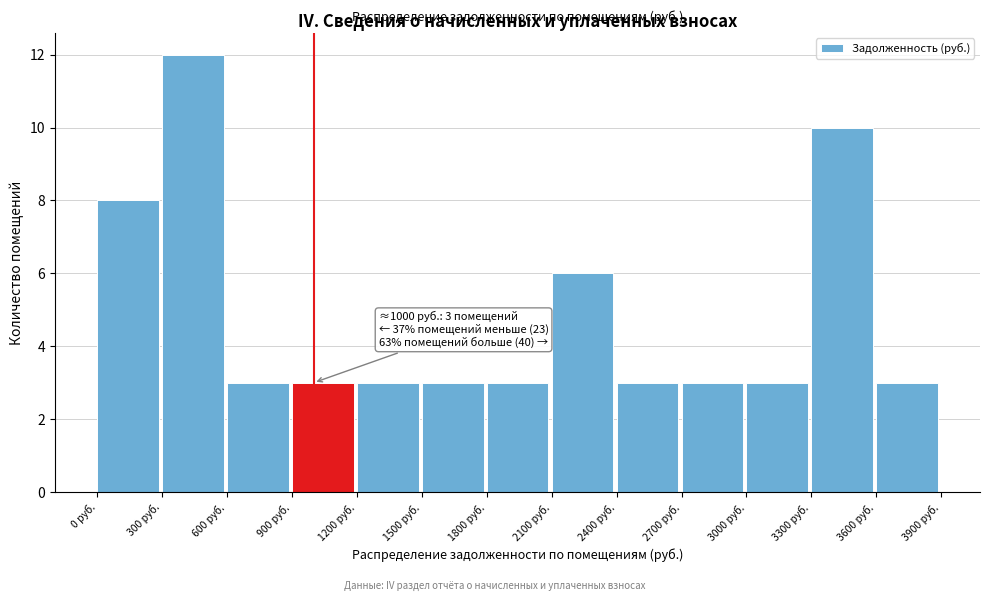

Which range on the x-axis has the tallest bar?

300 to 600